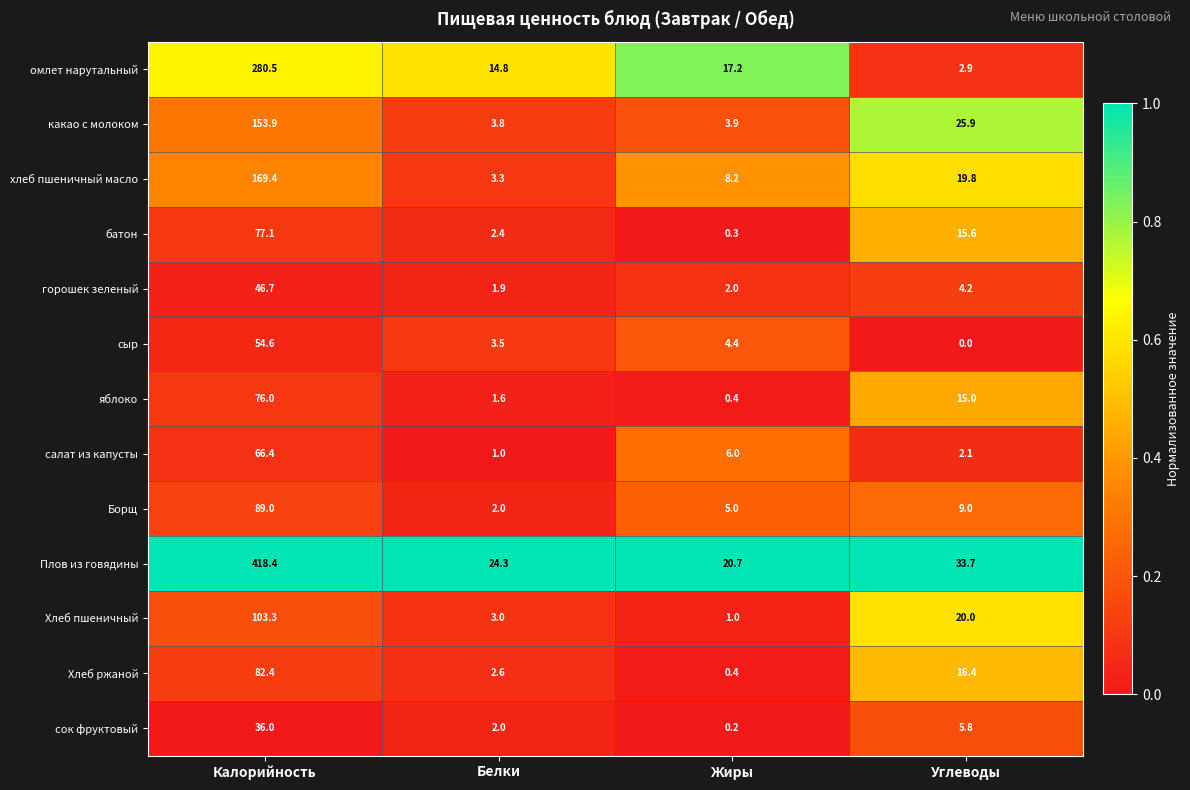

Which series has the largest total across all categories?

Плов из говядины